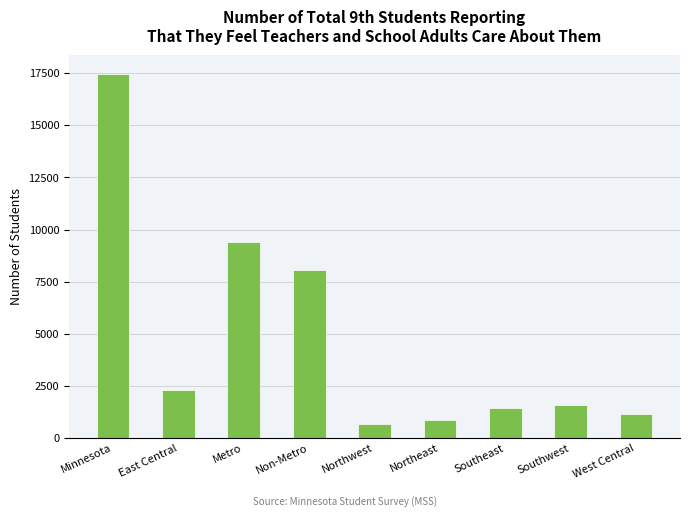

What is the difference between the maximum and minimum values?

16792